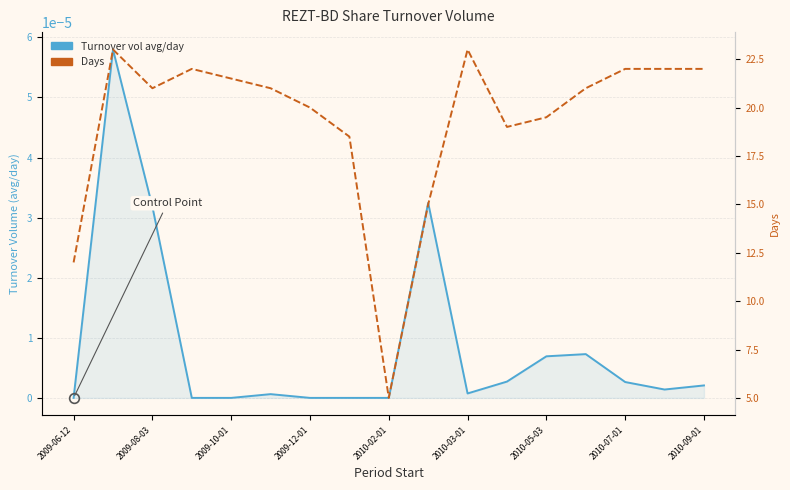

Reading right to left, transcribe all the data shown in this chart.

Period turnover volume average per day: 0.0	0.0	0.0	0.0	0.0	0.0	0.0	0.0	0.0	0.0	0.0	0.0	0.0	0.0	0.0	0.0	0.0
Days: 22.0	22.0	22.0	21.0	19.5	19.0	23.0	15.0	5.0	18.5	20.0	21.0	21.5	22.0	21.0	23.0	12.0